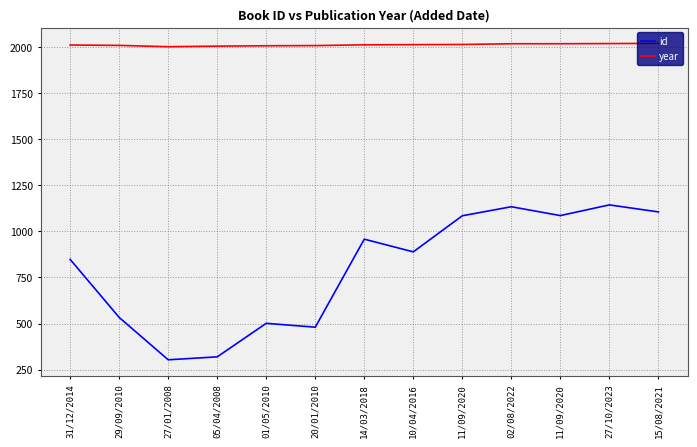

What is the label of the 1st point from the left?

31/12/2014